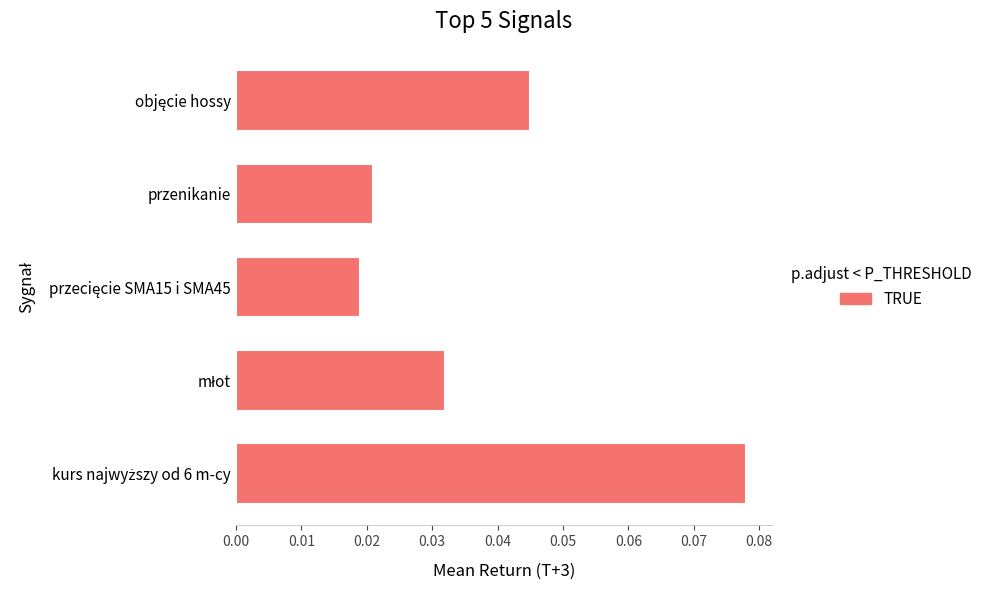

How many values are between 0 and 1?

5